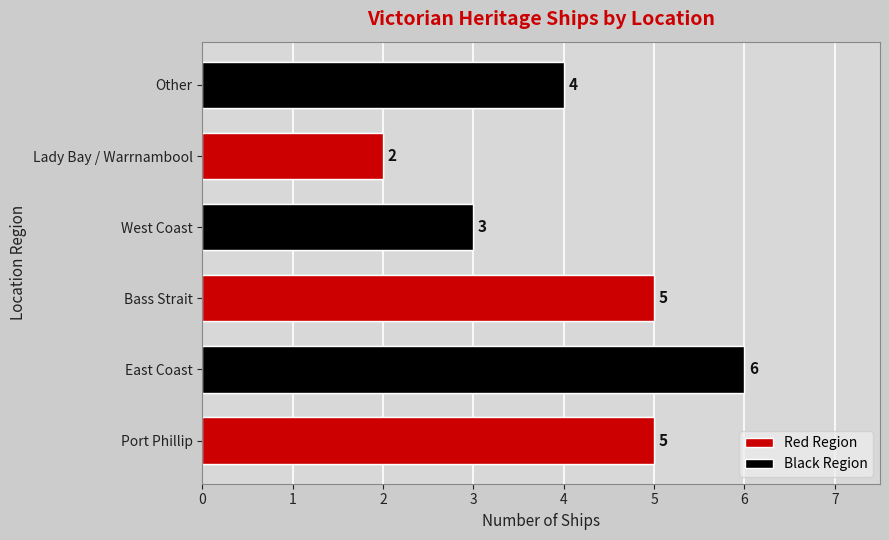

Rank the categories by value from highest to lowest.

East Coast, Port Phillip, Bass Strait, Other, West Coast, Lady Bay / Warrnambool